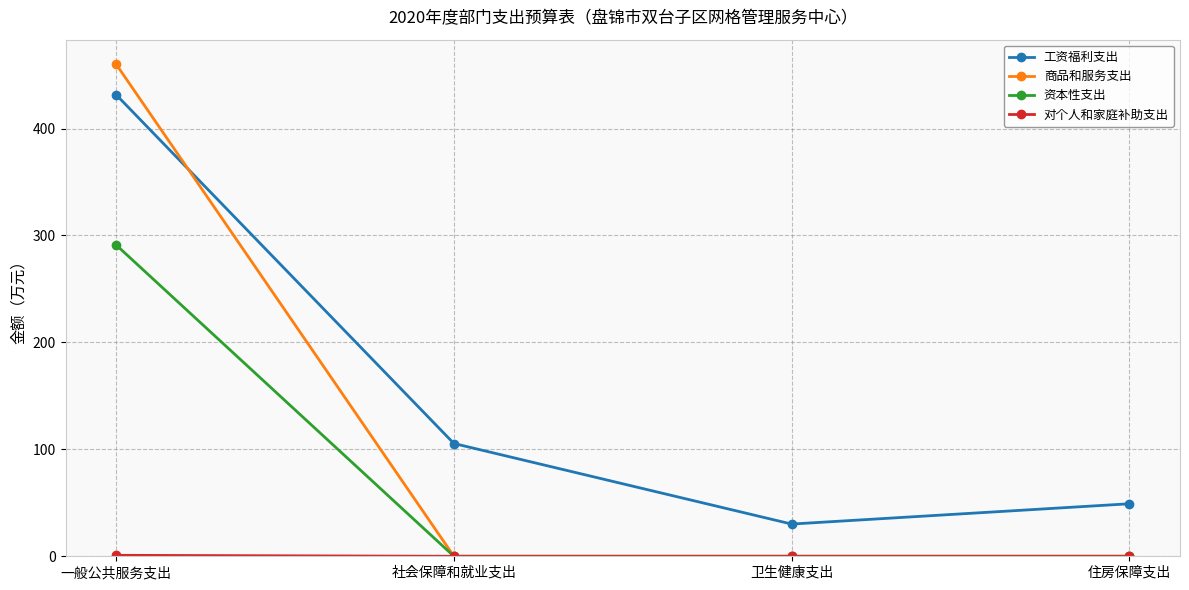

Between 一般公共服务支出 and 住房保障支出, which series saw the biggest shift?

商品和服务支出